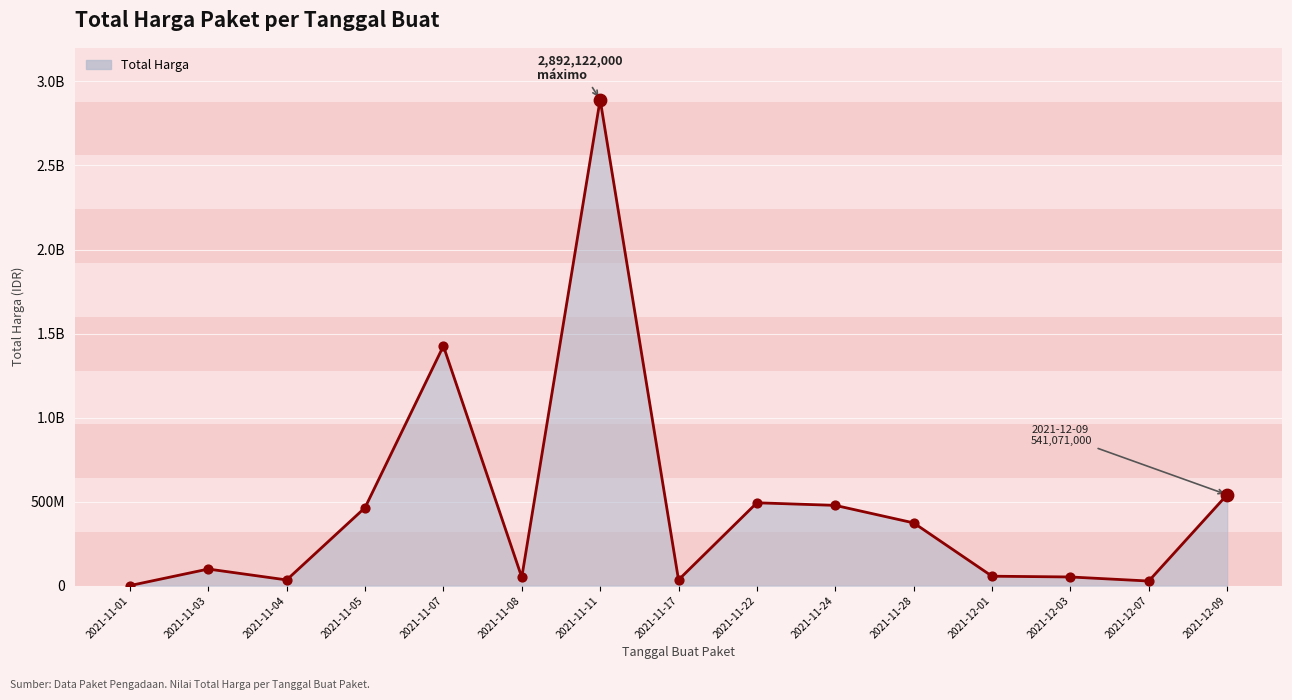

Between 2021-11-03 and 2021-12-09, which is larger?

2021-12-09